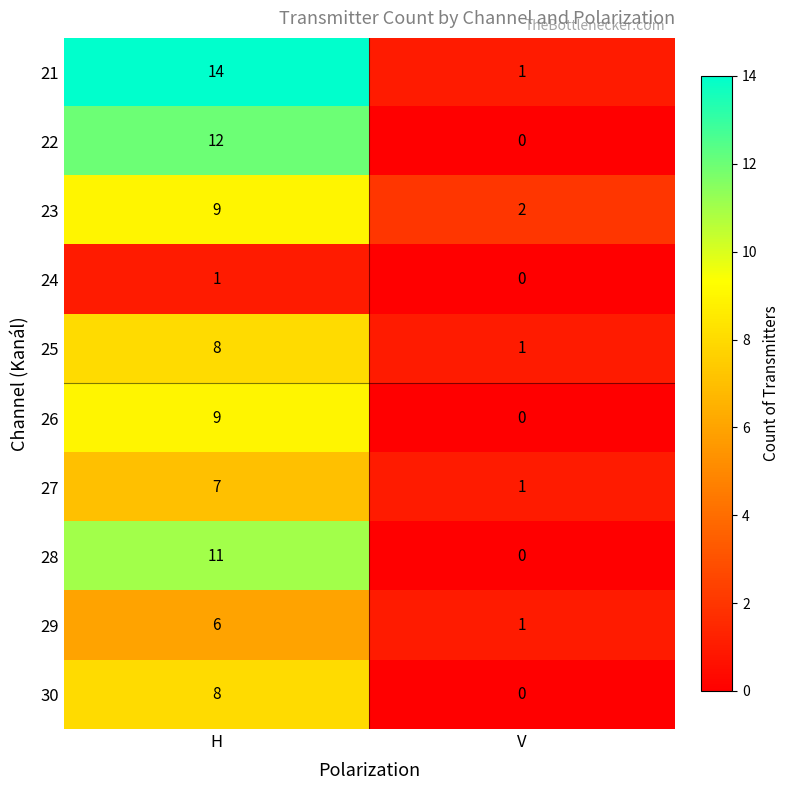

What is the total value across all series at H?

85